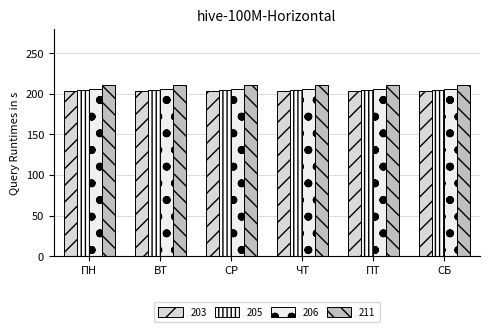

Which has a higher value, СБ or ВТ?

СБ